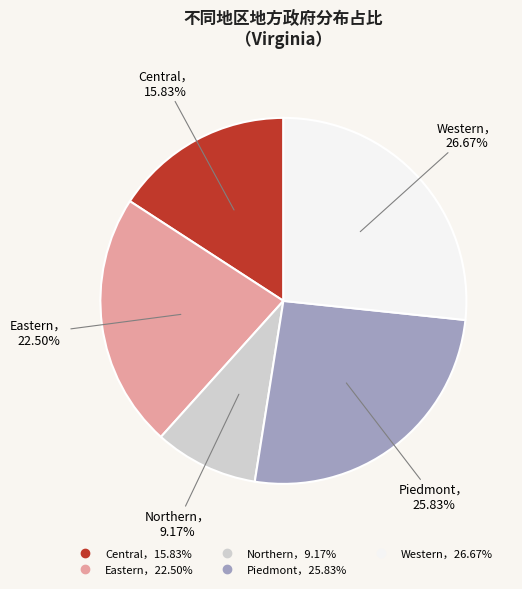

To the nearest percent, what is the average slice percentage?

20%